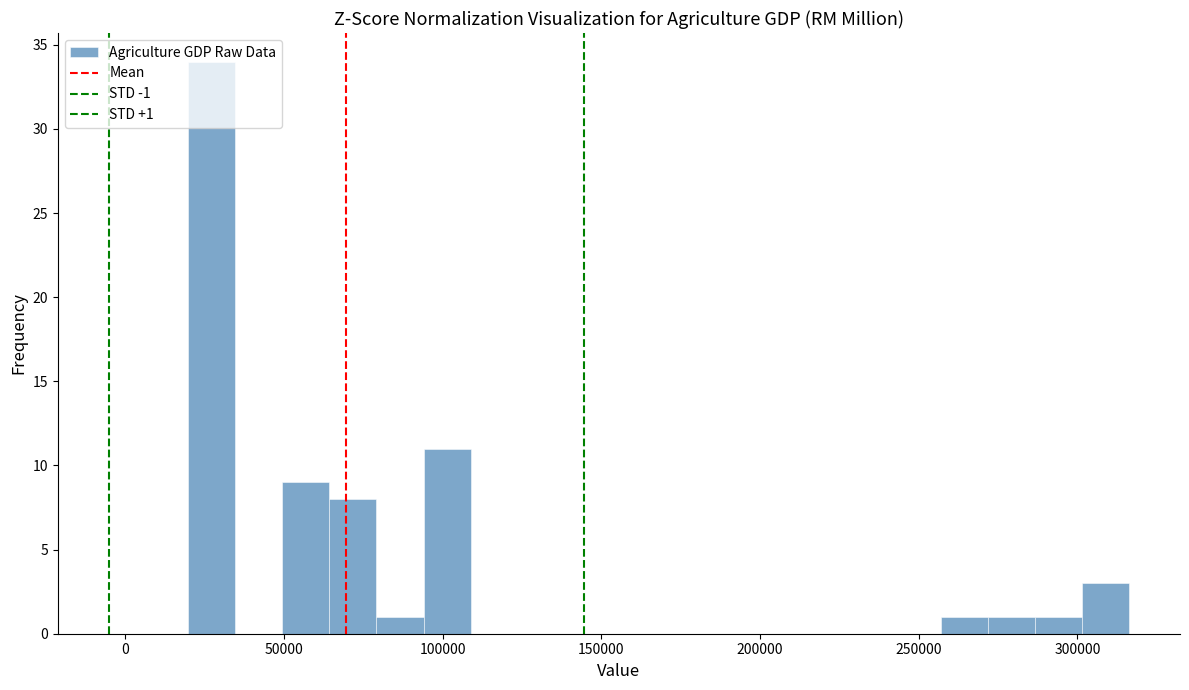

Around what value on the x-axis is the tallest bar? Give the approximate position of its centre, as read against the axis.

25000